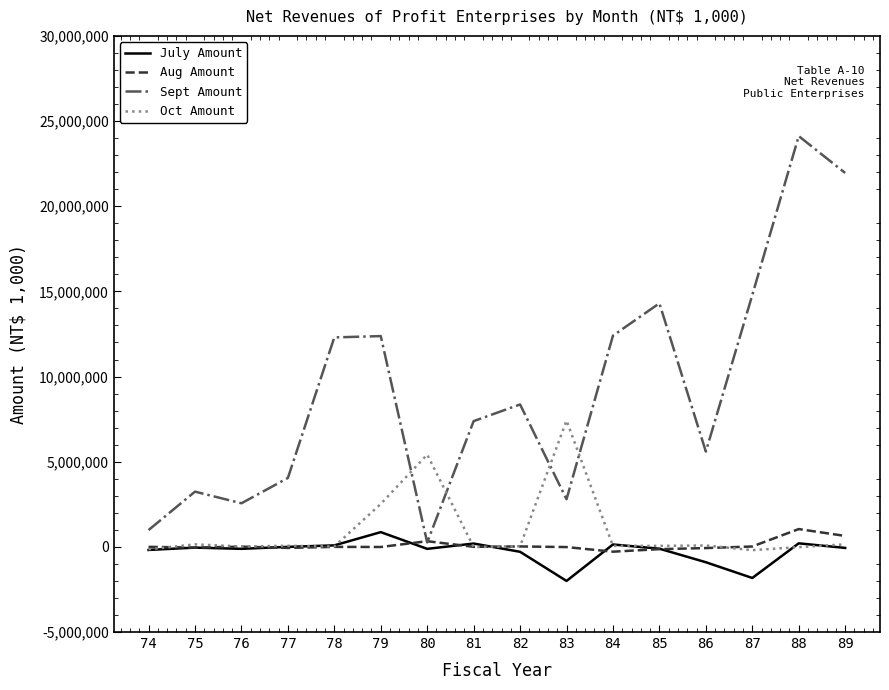

What value does the Oct Amount series have at 88, to the nearest 10?

-16070